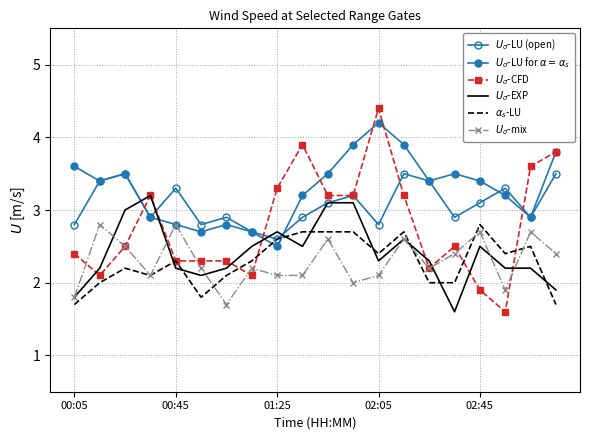

True or false: $U_\sigma$-mix and $U_\sigma$-LU (open) intersect in this chart.

False